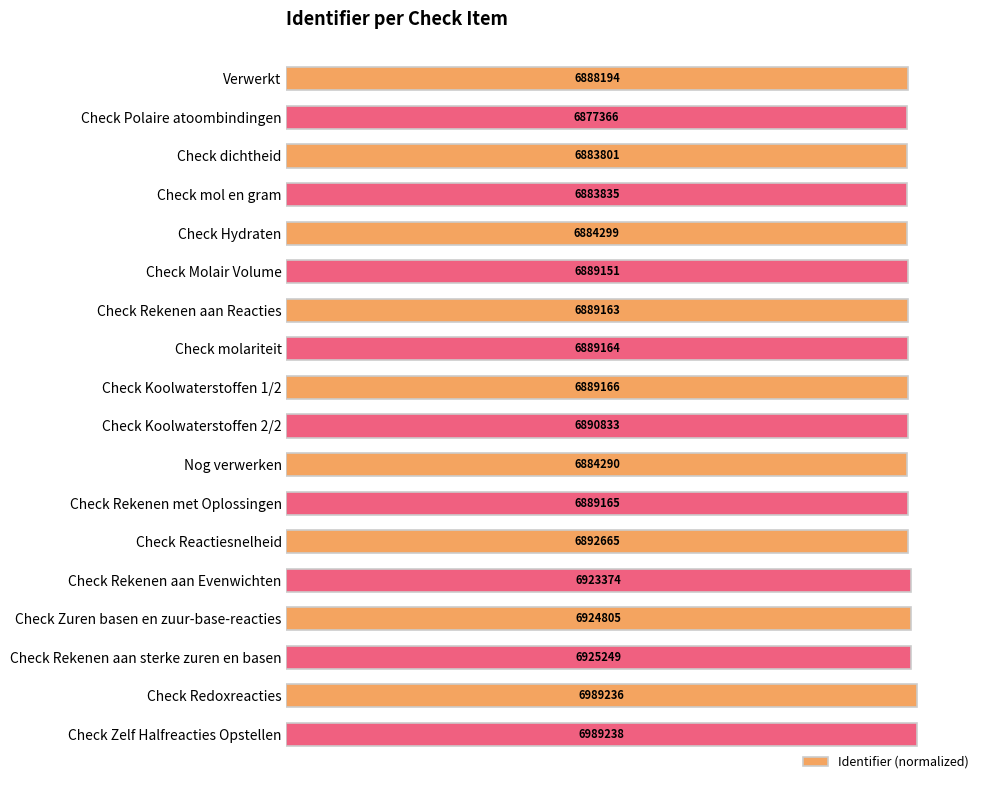

How many bars are there in total?

18